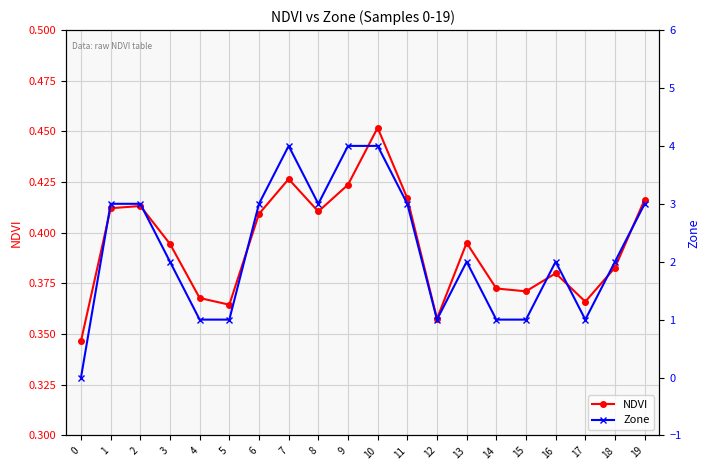

The NDVI series shows 0.5 at 17. True or false?

False